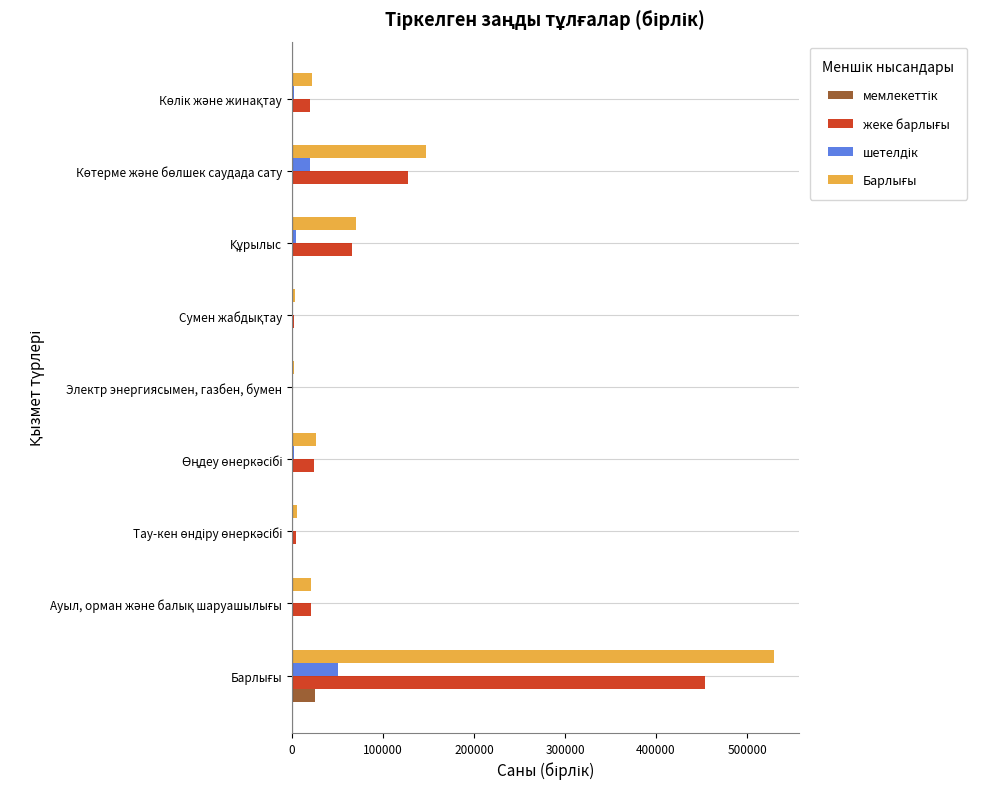

What is the greatest value displayed?

530144